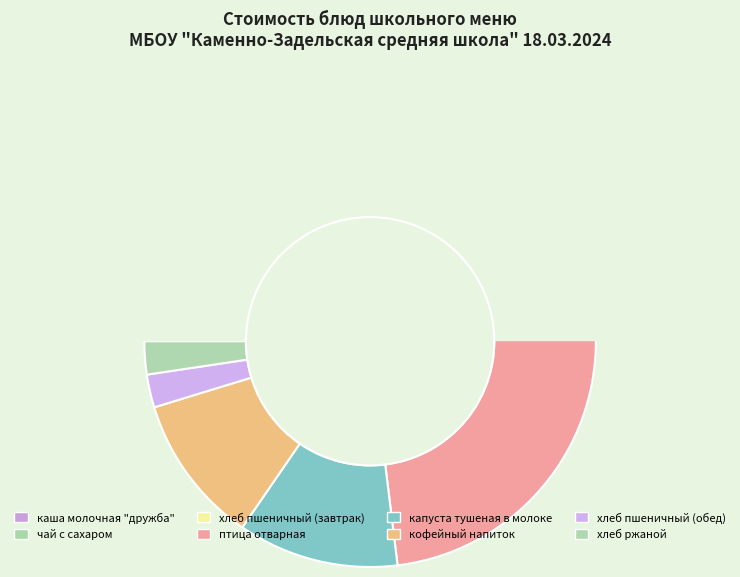

What is the smallest slice in the pie chart?

чай с сахаром